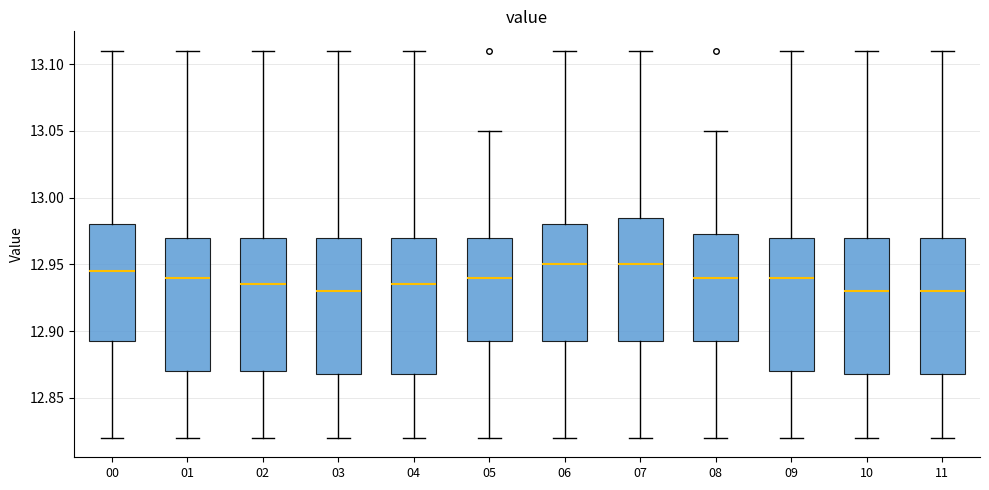

Reading left to right, transcribe this box plot: for each box, give where its median line is, the range the box spans, and where its two whiskers end, as read against the y-axis. The values are not printed on the chart, so give them approximately, as read against the axis.

00: median 12.945, box 12.895 to 12.980, whiskers 12.820 to 13.110
01: median 12.940, box 12.870 to 12.970, whiskers 12.820 to 13.110
02: median 12.935, box 12.870 to 12.970, whiskers 12.820 to 13.110
03: median 12.930, box 12.870 to 12.970, whiskers 12.820 to 13.110
04: median 12.935, box 12.870 to 12.970, whiskers 12.820 to 13.110
05: median 12.940, box 12.895 to 12.970, whiskers 12.820 to 13.050
06: median 12.950, box 12.895 to 12.980, whiskers 12.820 to 13.110
07: median 12.950, box 12.895 to 12.985, whiskers 12.820 to 13.110
08: median 12.940, box 12.895 to 12.975, whiskers 12.820 to 13.050
09: median 12.940, box 12.870 to 12.970, whiskers 12.820 to 13.110
10: median 12.930, box 12.870 to 12.970, whiskers 12.820 to 13.110
11: median 12.930, box 12.870 to 12.970, whiskers 12.820 to 13.110